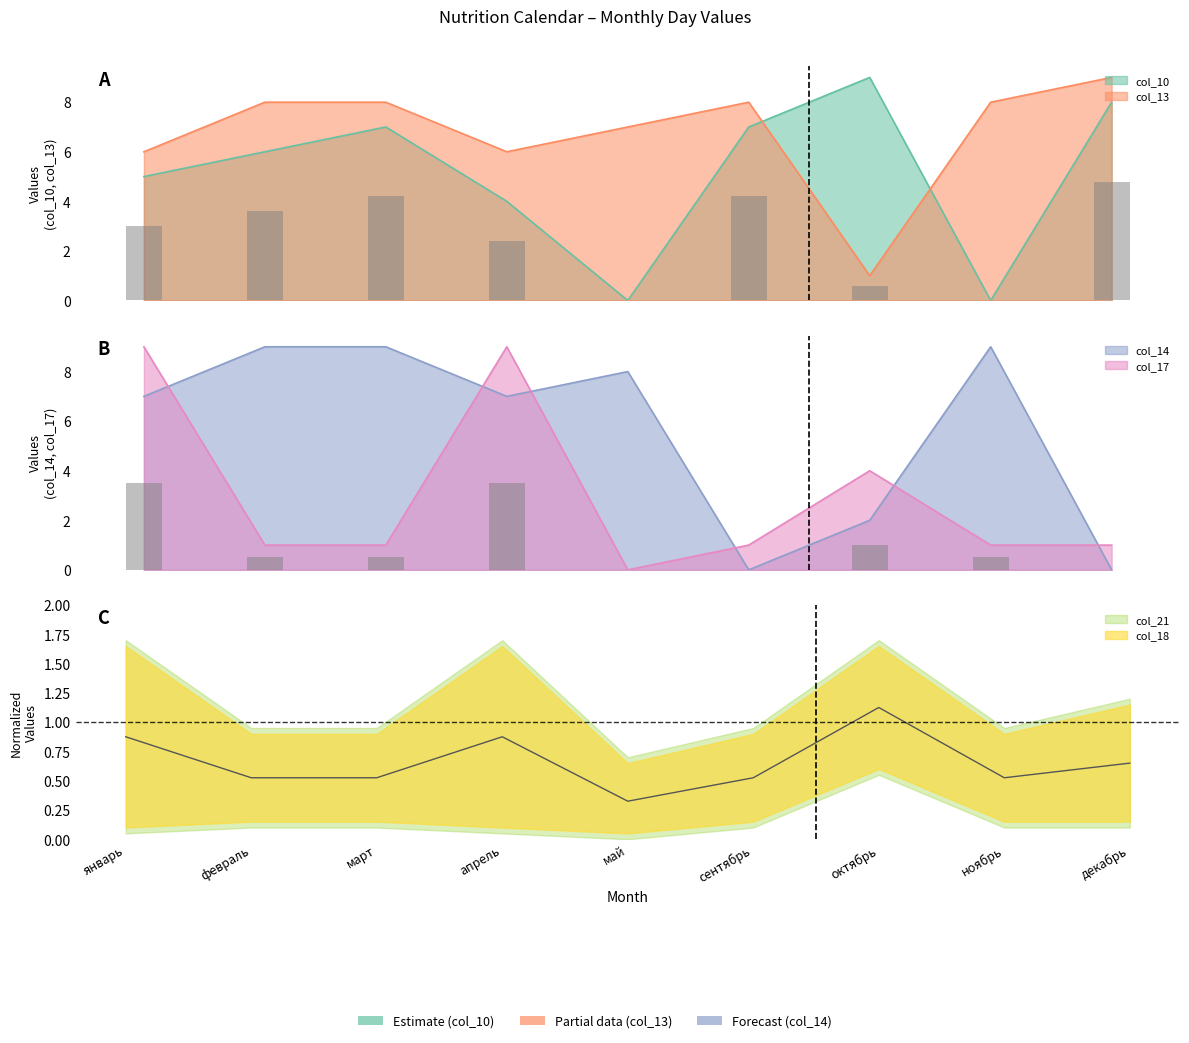

Rank the series at май from lowest to highest value.

col_10, col_17, col_18, col_13, col_14